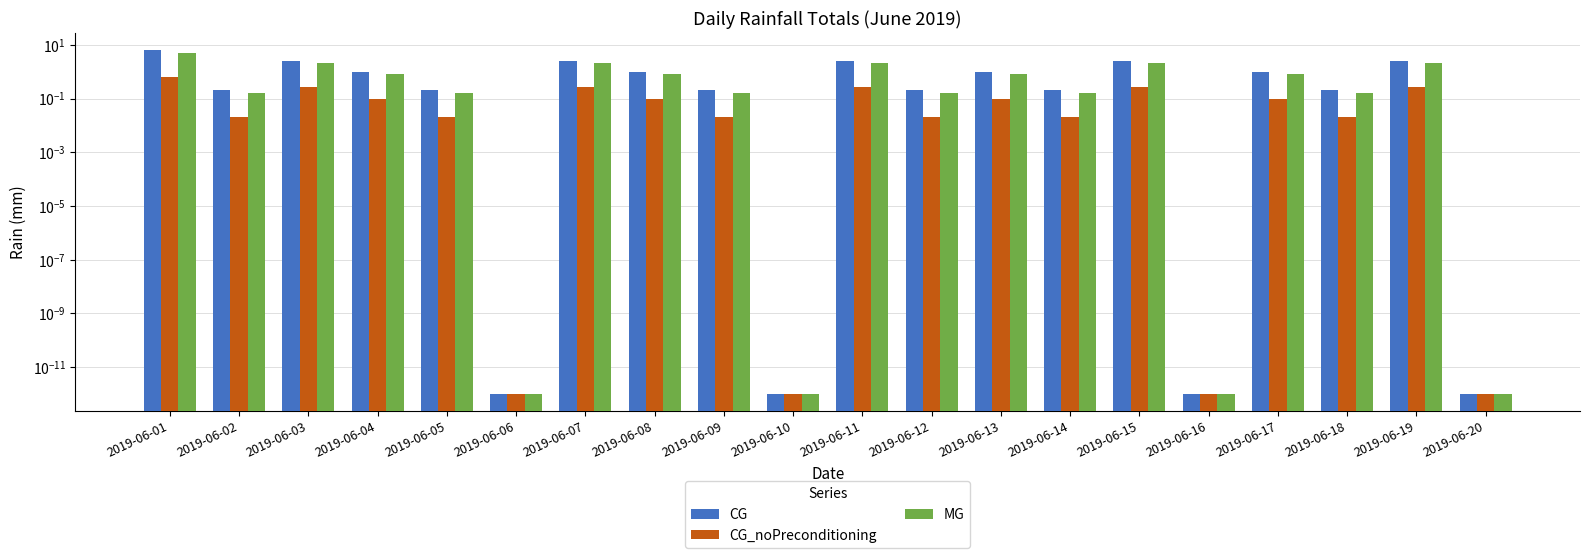

What are all the series names shown in the legend?

CG, CG_noPreconditioning, MG